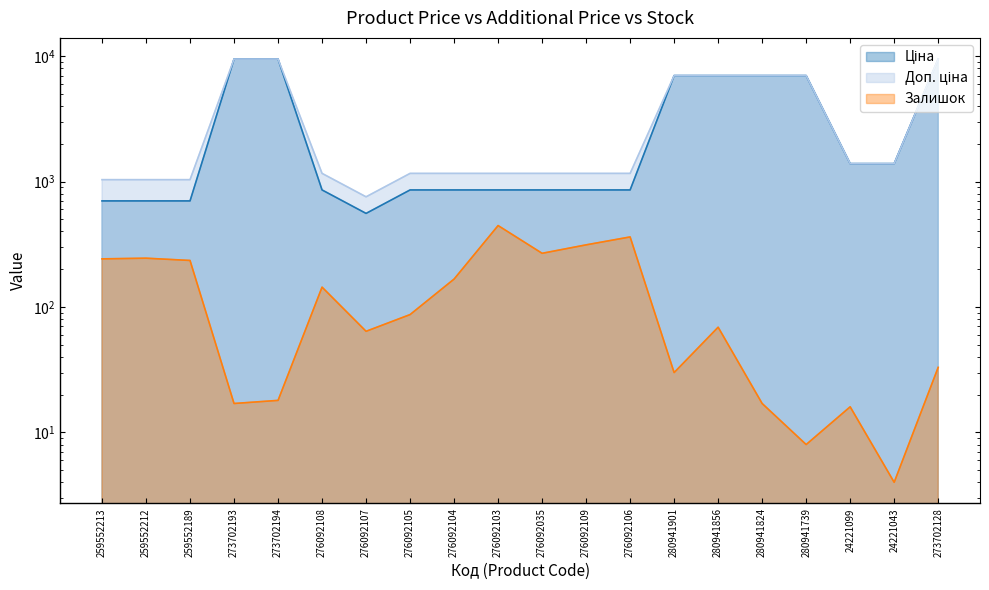

What is the value of the Залишок point at the 12th from the left?

313.0